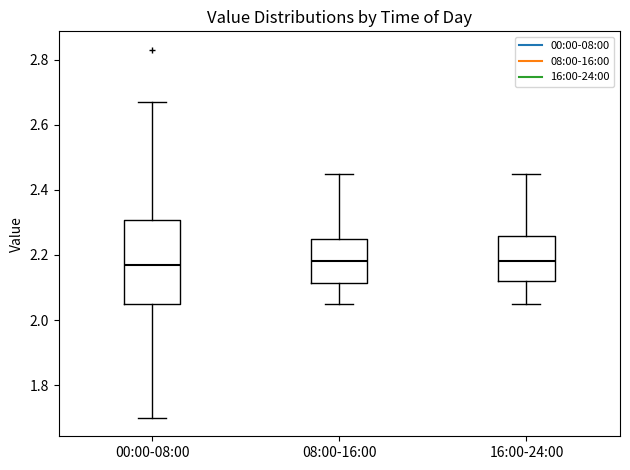

Reading left to right, read every box against the y-axis: the position of its median line, the range the box covers, and the ends of its whiskers. The values are not printed on the chart, so give them approximately, as read against the axis.

00:00-08:00: median 2.18, box 2.06 to 2.30, whiskers 1.70 to 2.68
08:00-16:00: median 2.18, box 2.12 to 2.26, whiskers 2.06 to 2.46
16:00-24:00: median 2.18, box 2.12 to 2.26, whiskers 2.06 to 2.46